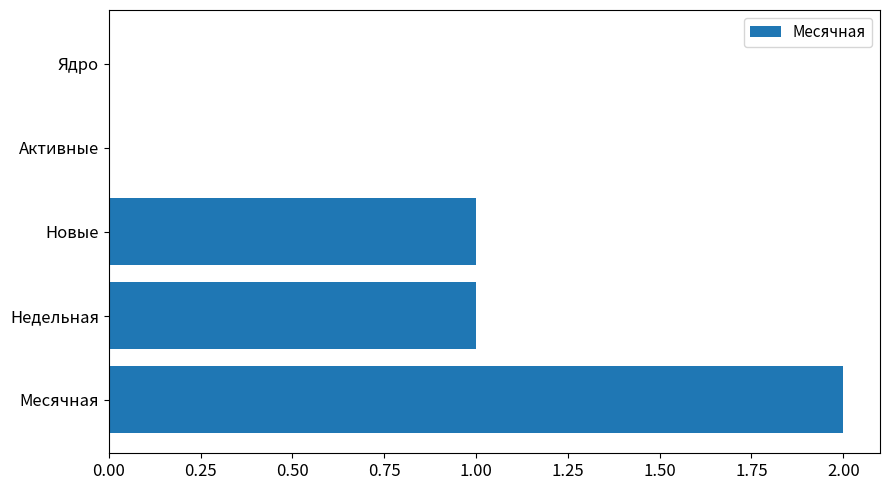

What is the sum of all values?

4